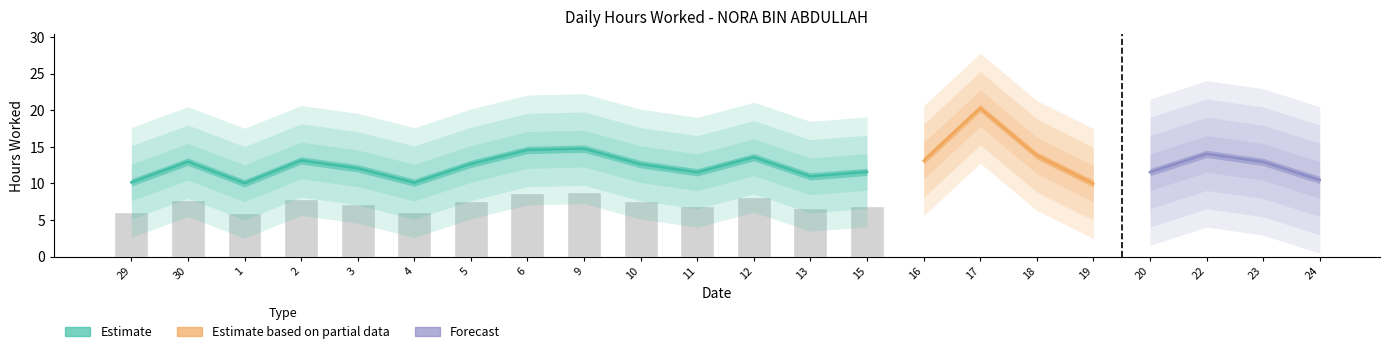

Approximately how many times larger is the value at 22 compared to 5?

1.1